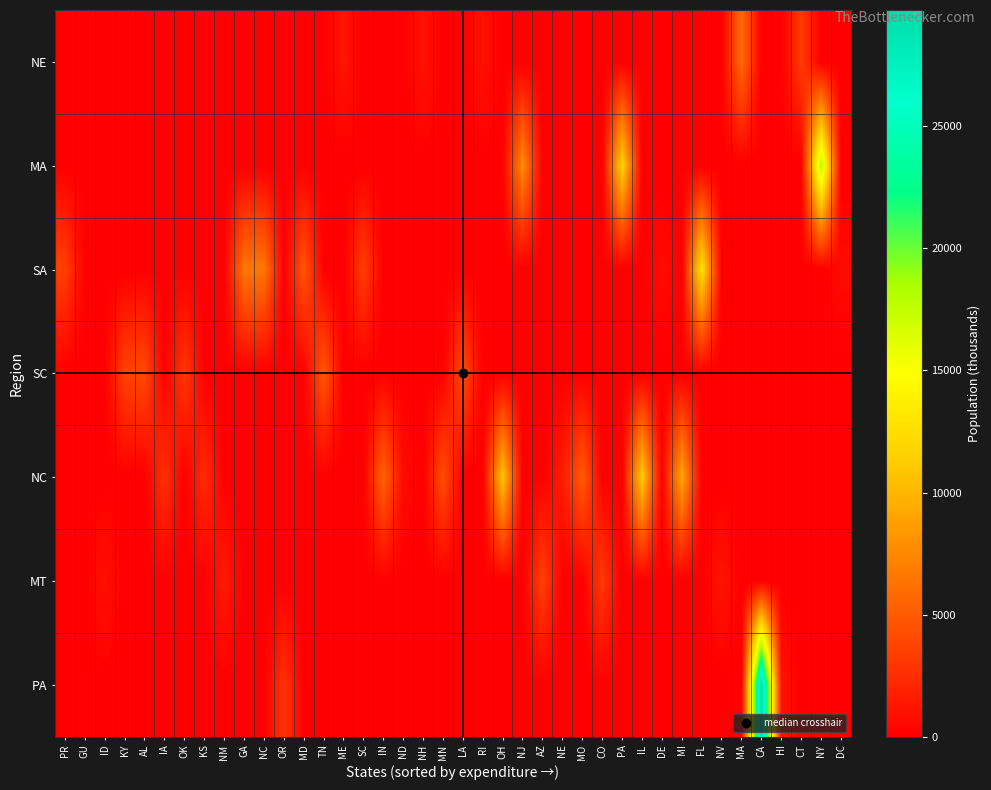

Count the number of categories in the chart.

40